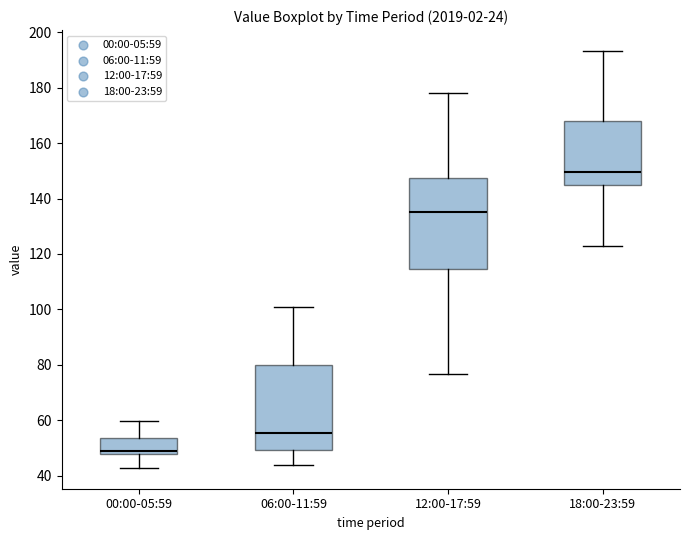

Which box's median line is the highest?

18:00-23:59